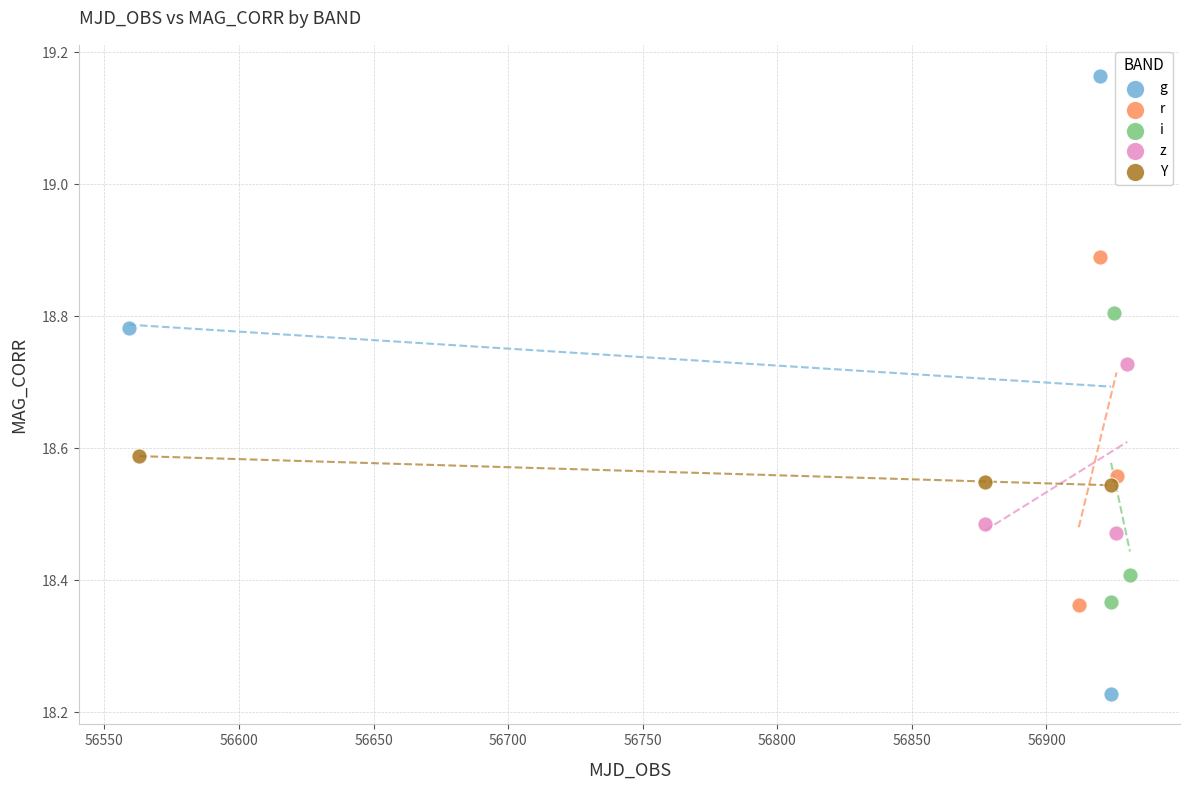

What are all the series names shown in the legend?

g, r, i, z, Y